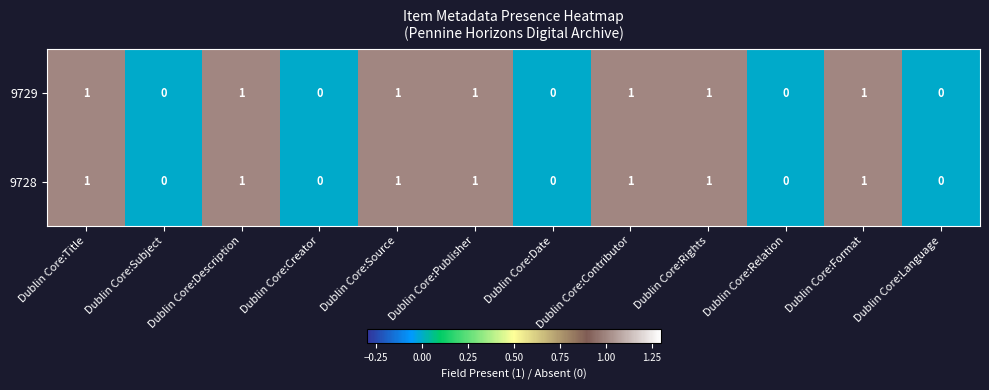

How many 9728 values are between 0 and 1?

12